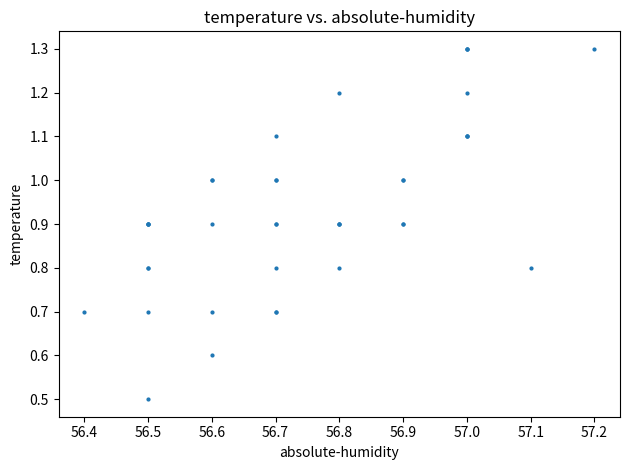

What Y value in the scatter plot is closest to 0?

0.5